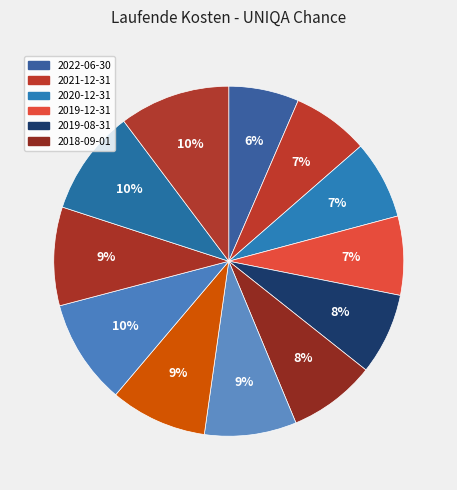

Count the number of slices in the pie.

12